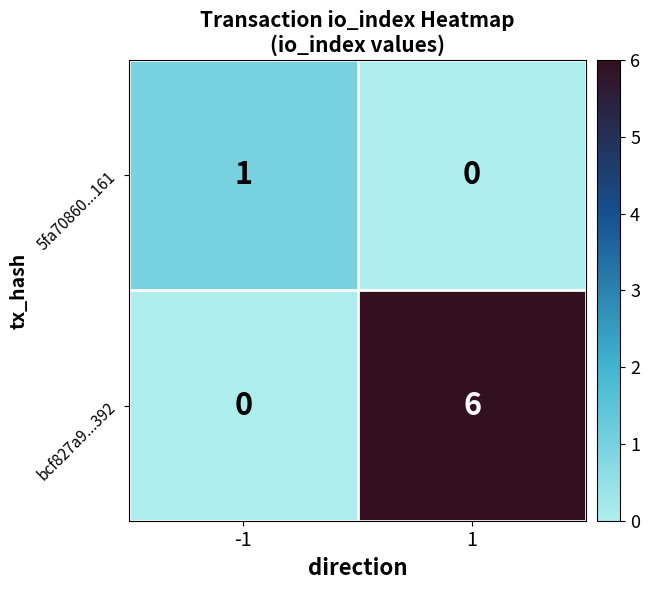

The value of 5fa70860...161 at -1 is 2. True or false?

False